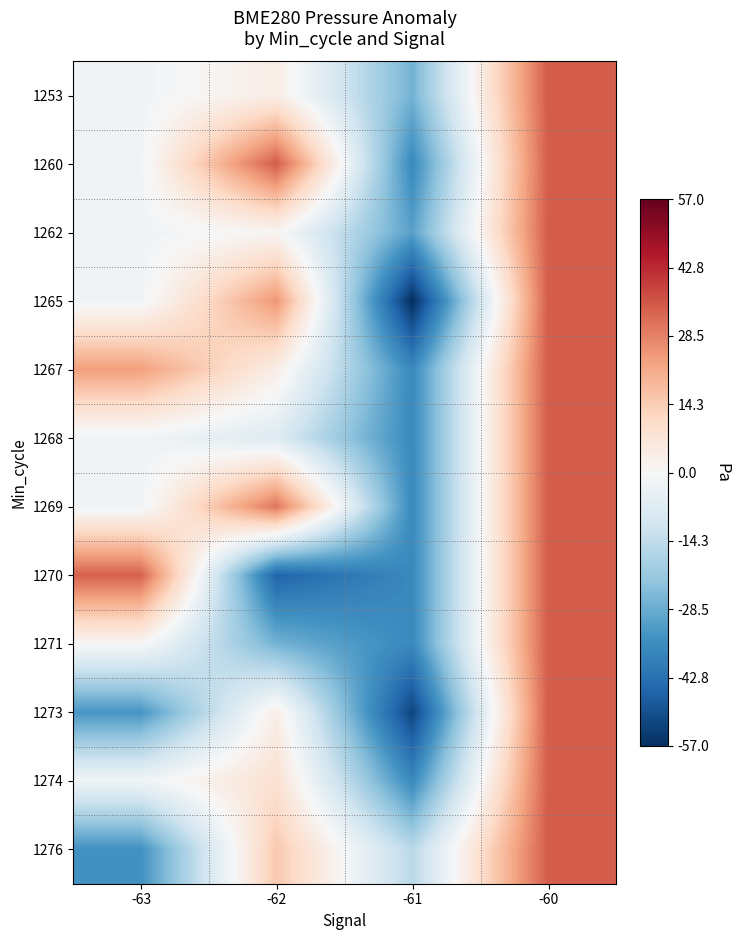

At how many categories does at least one series exceed 4?

3